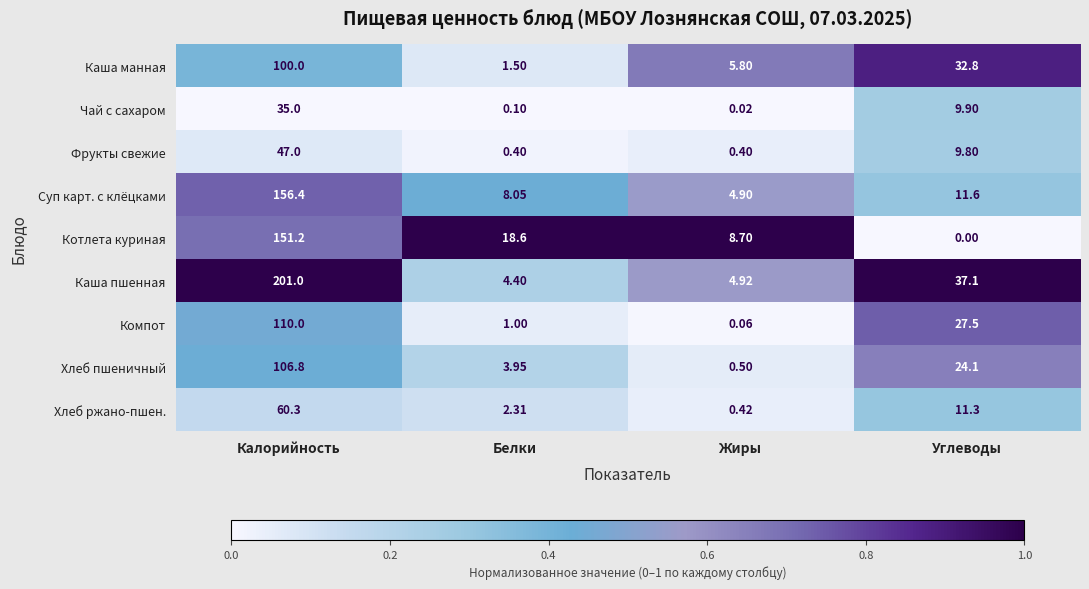

How many categories are shown in the chart?

4